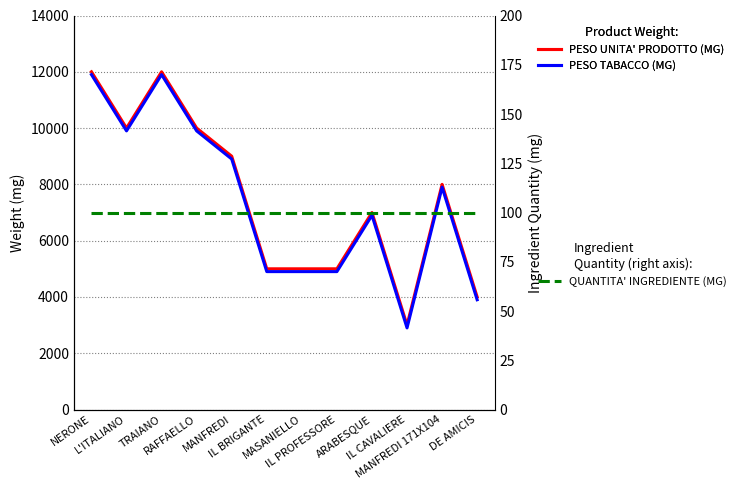

Which category has the lowest value in the QUANTITA' INGREDIENTE (MG) series?

NERONE